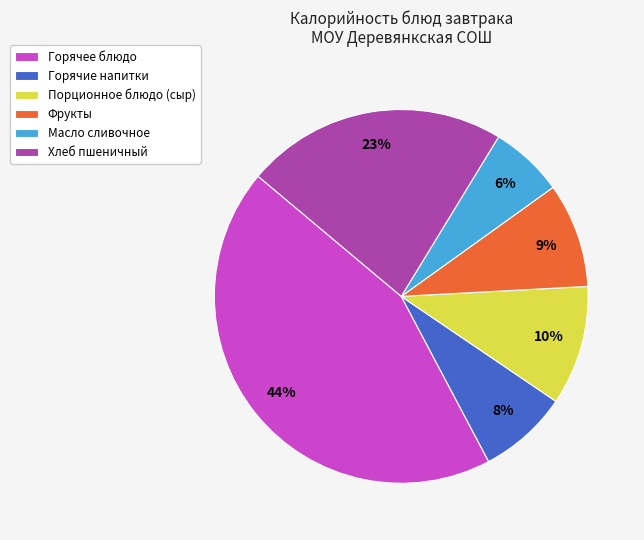

Is it true that Порционное блюдо (сыр) is 3% of the pie?

False